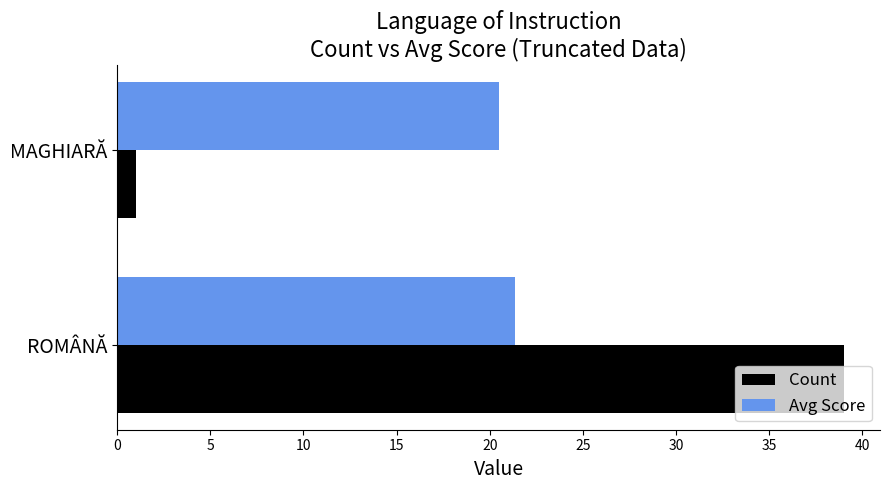

At which label does Avg Score reach its minimum?

MAGHIARĂ